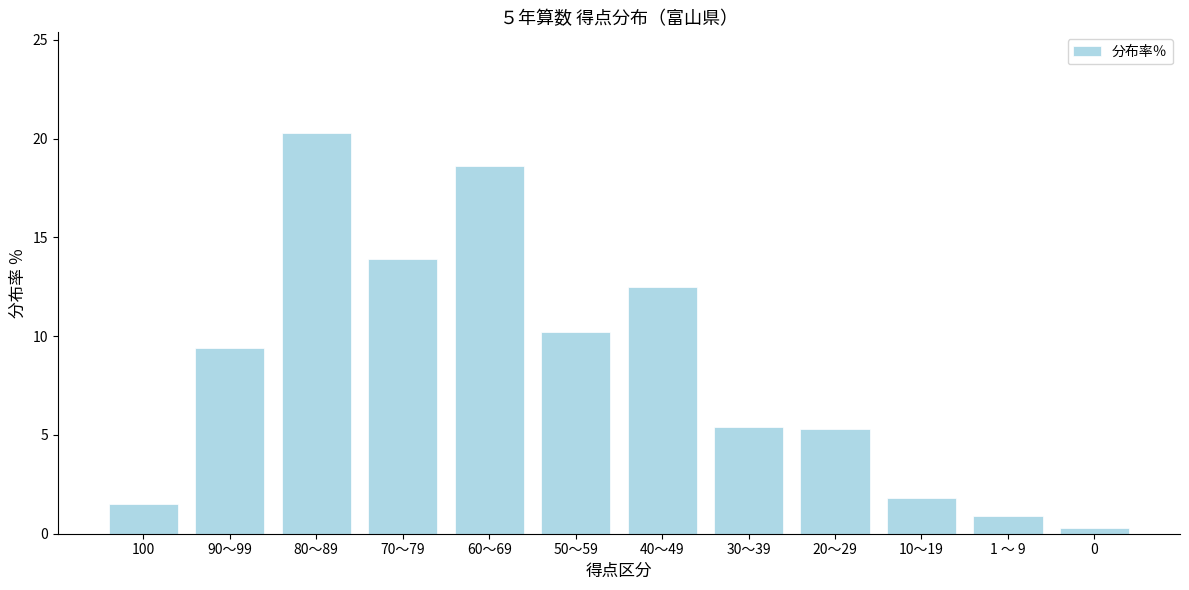

What is the difference between the second highest and minimum values?

18.3